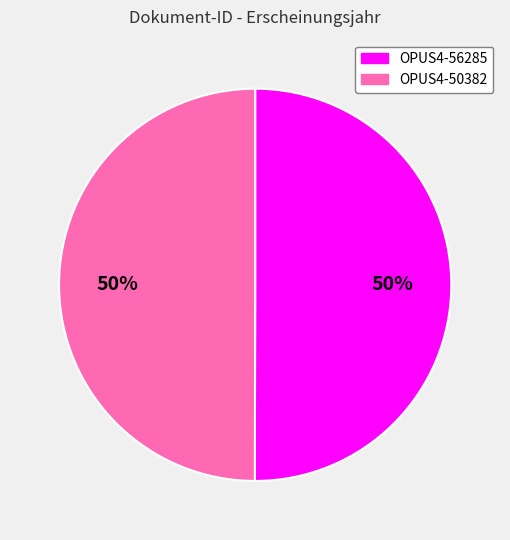

The OPUS4-56285 slice represents 50% of the pie. True or false?

True